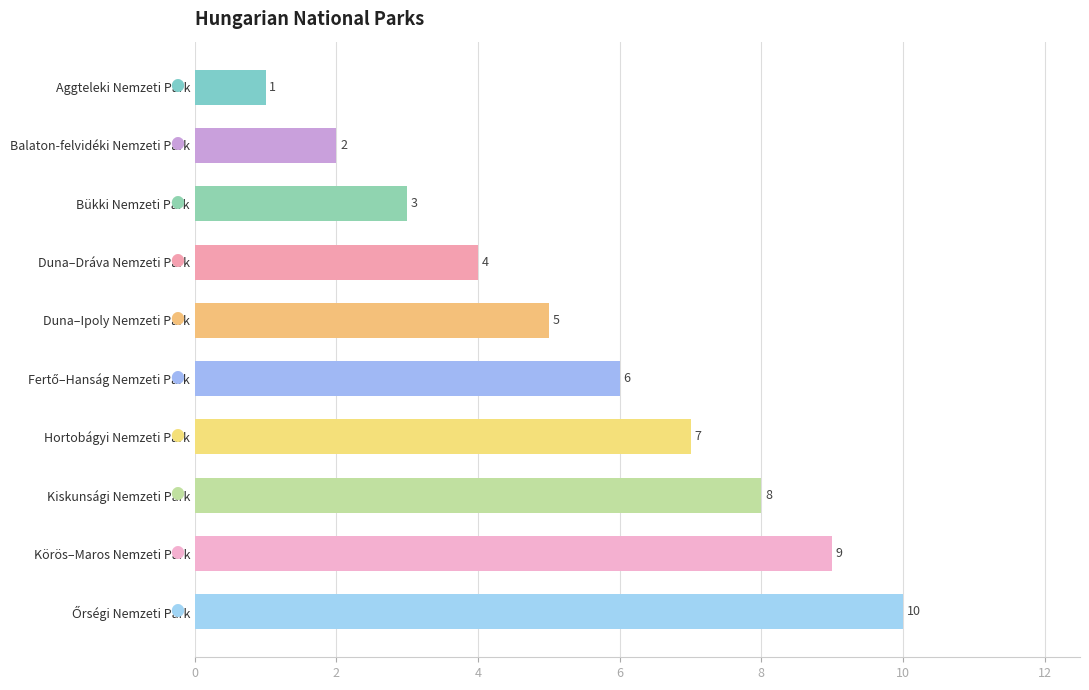

At which label is the value closest to 5?

Duna–Ipoly Nemzeti Park